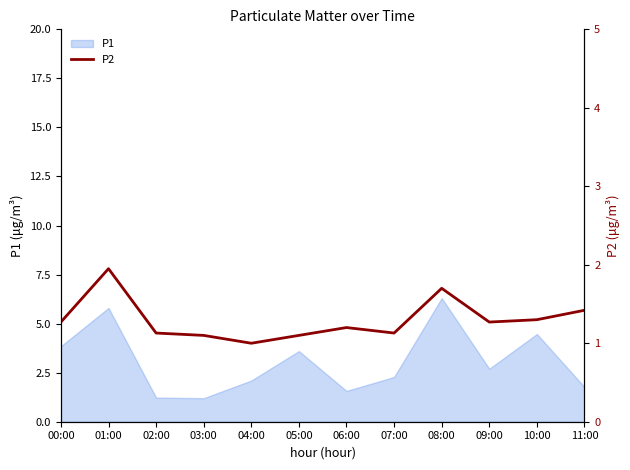

How many lines are shown in the chart?

1